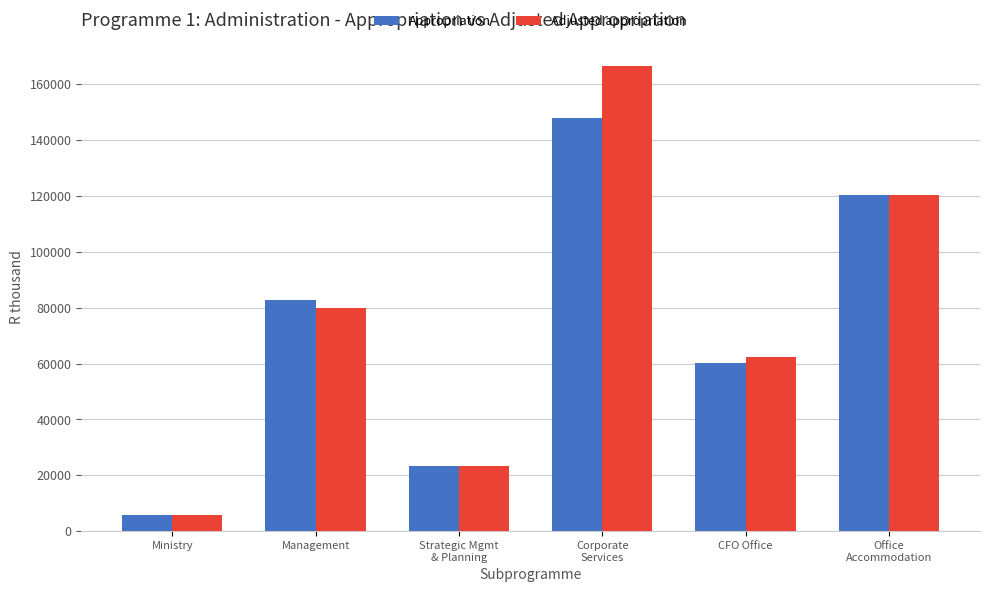

What is the value of the Appropriation bar at the 1st from the left?

5698